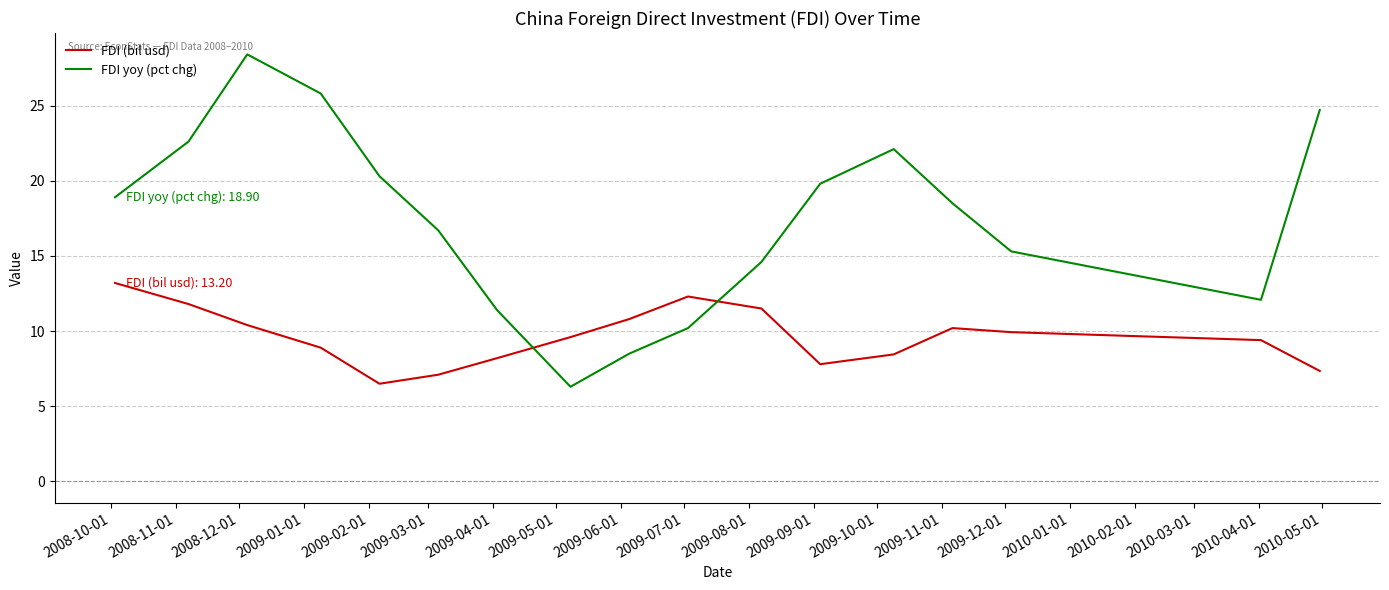

What is the difference between the maximum and minimum values in the FDI (bil usd) series?

6.7